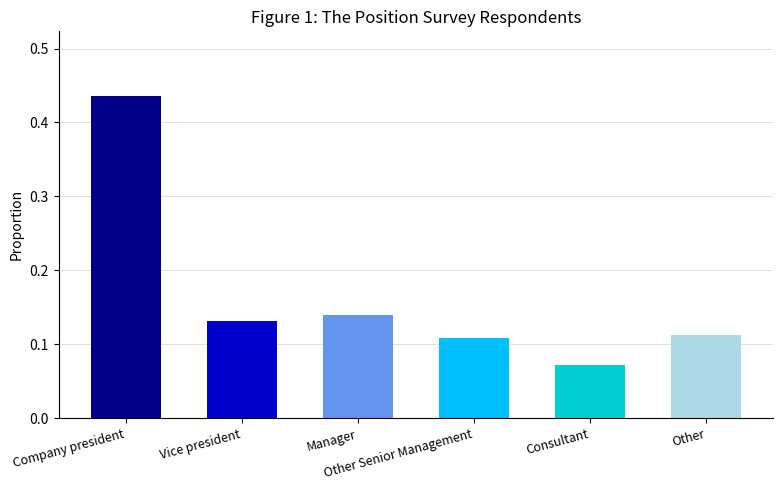

What is the sum of all values?

1.0